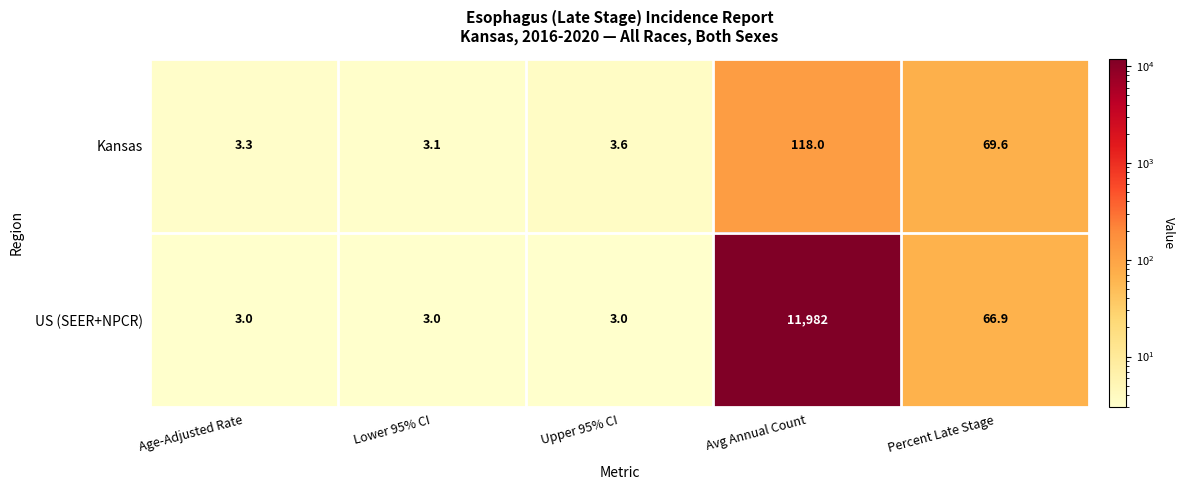

List the series in order of their peak value, lowest first.

Kansas, US (SEER+NPCR)